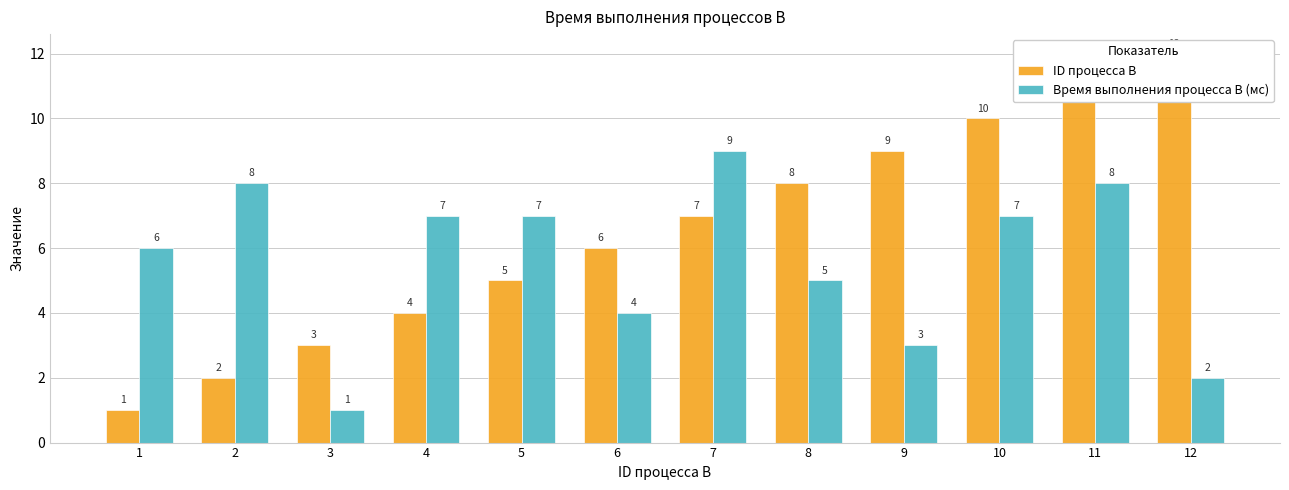

What is the sum of all ID процесса B values?

78